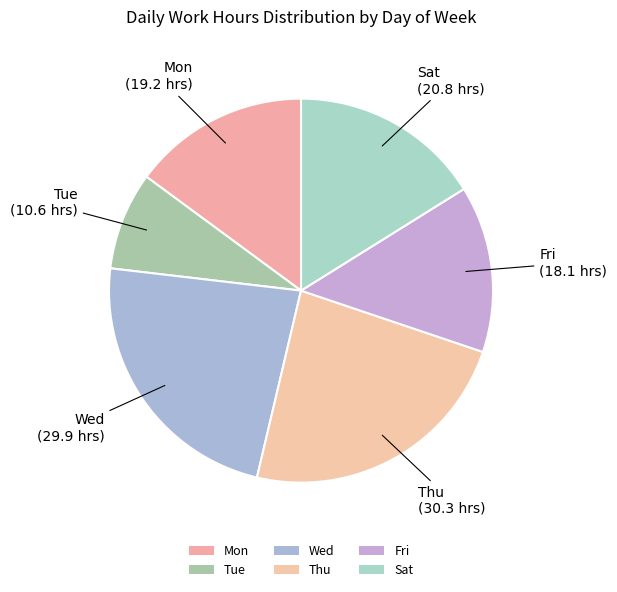

Which category has the smallest portion of the pie?

Tue